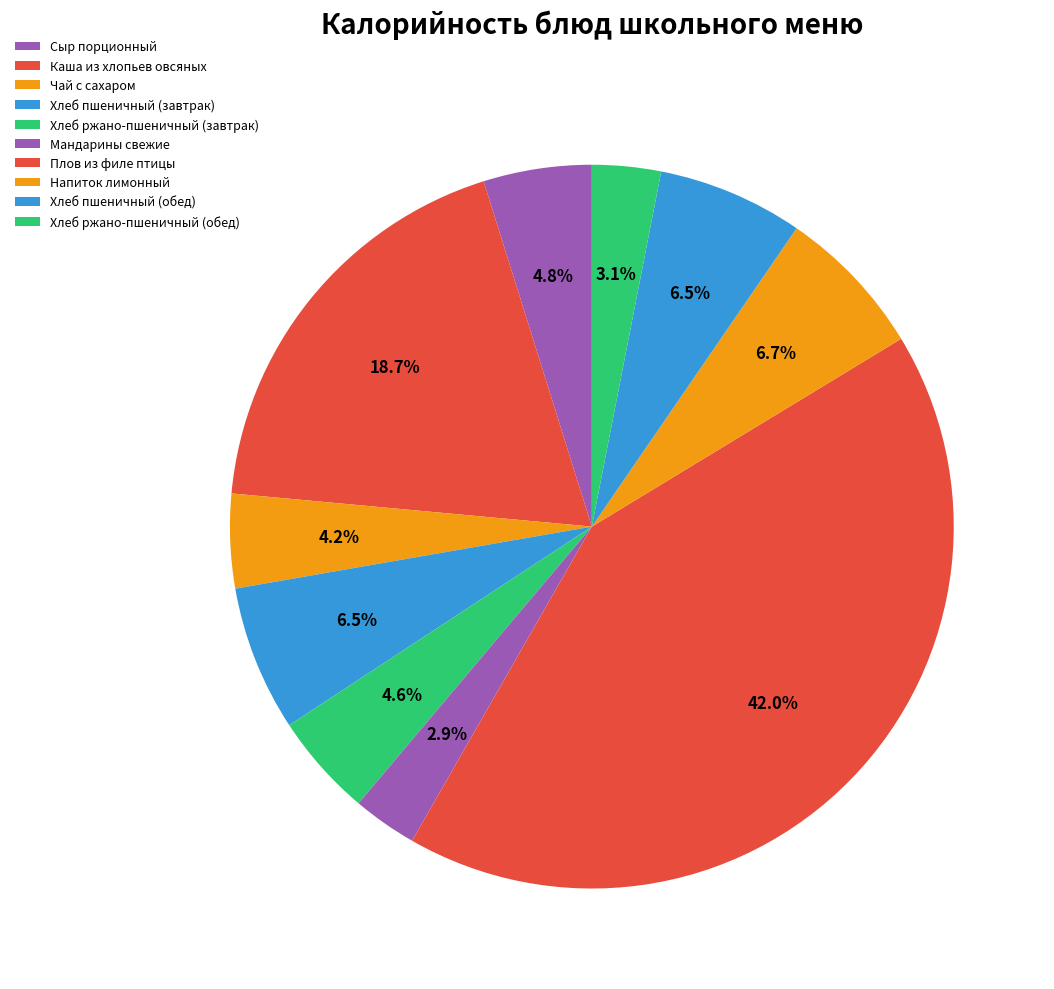

To the nearest percent, what is the difference between the Мандарины свежие and Напиток лимонный slice percentages?

4%